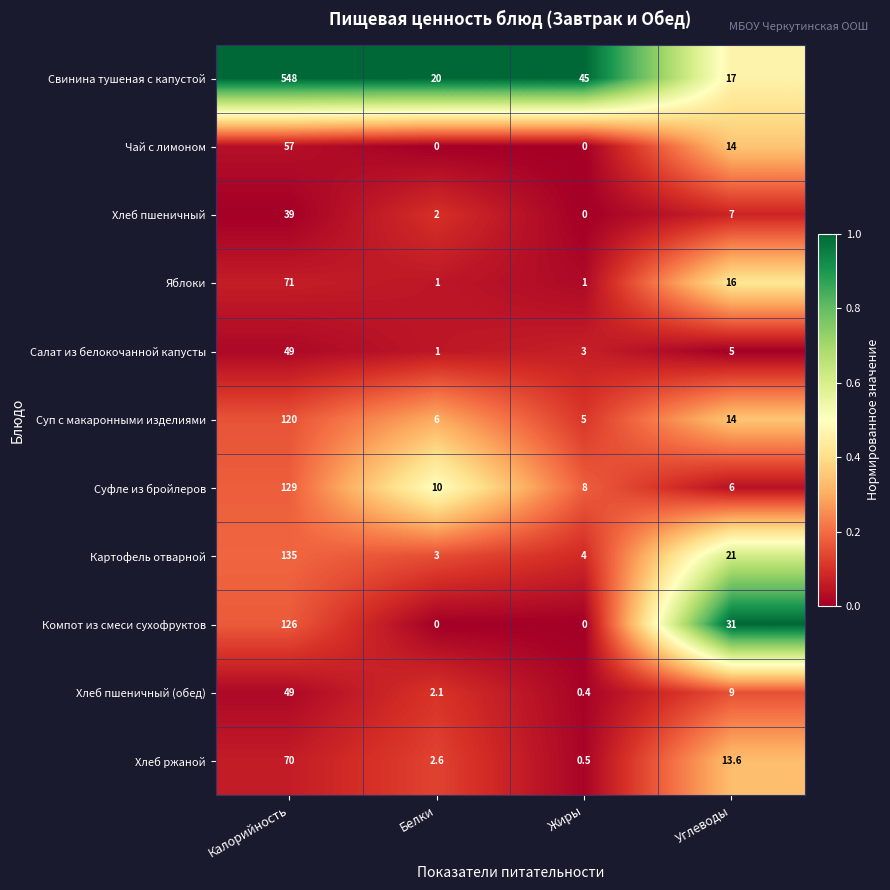

At how many categories does at least one series exceed 0?

4